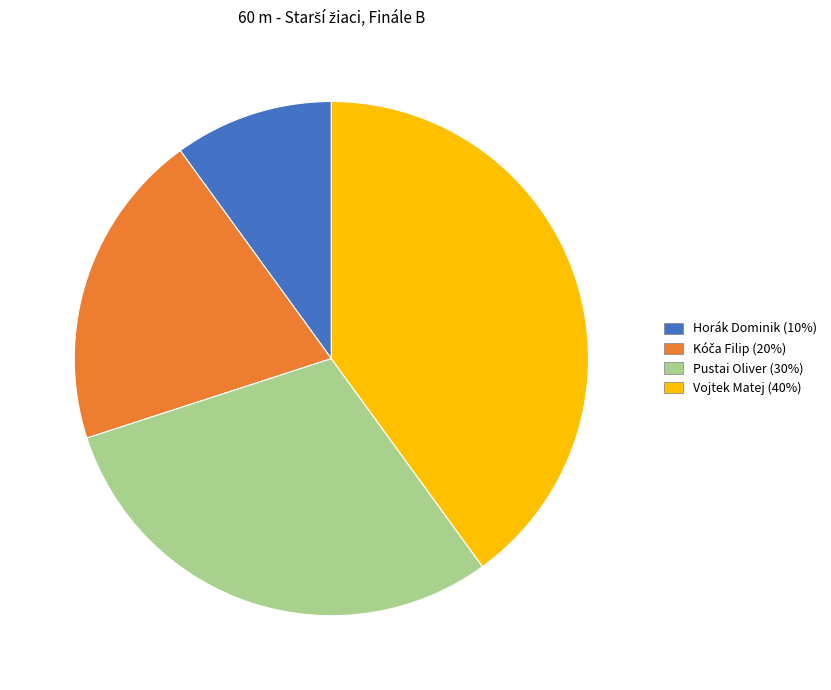

How many segments does this pie chart have?

4